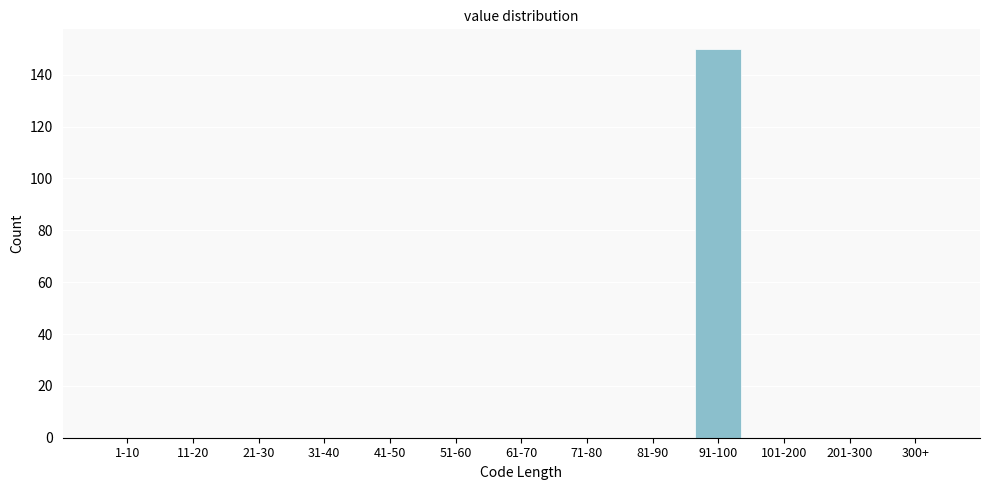

Reading left to right, list all the values displayed in this chart.

1-10=0	11-20=0	21-30=0	31-40=0	41-50=0	51-60=0	61-70=0	71-80=0	81-90=0	91-100=150	101-200=0	201-300=0	300+=0